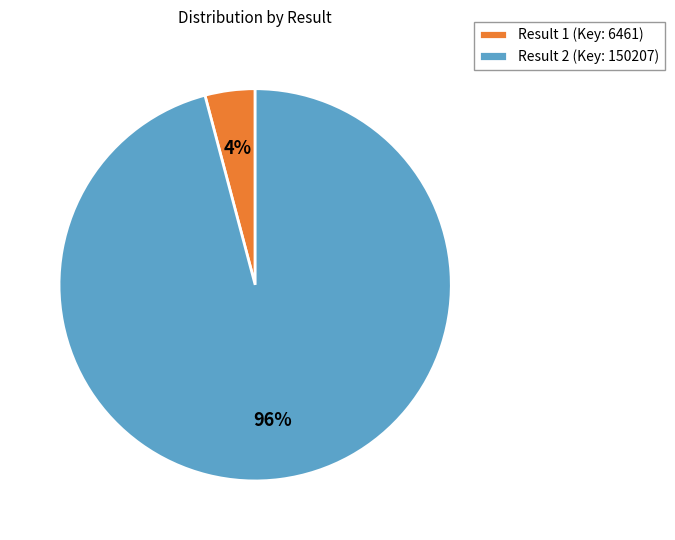

To the nearest percent, what is the difference between the largest and smallest slice percentages?

92%